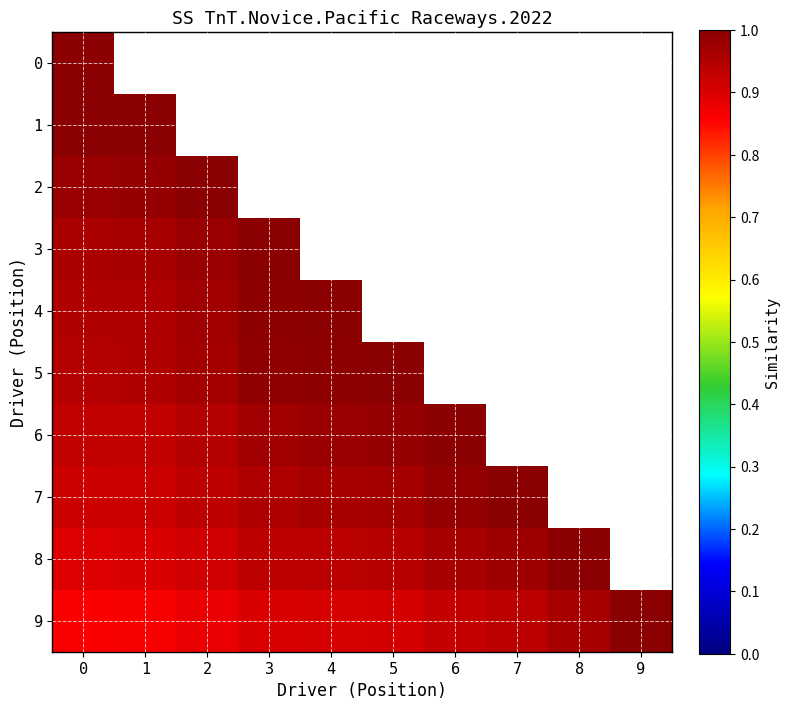

How many data points does each series have?

10